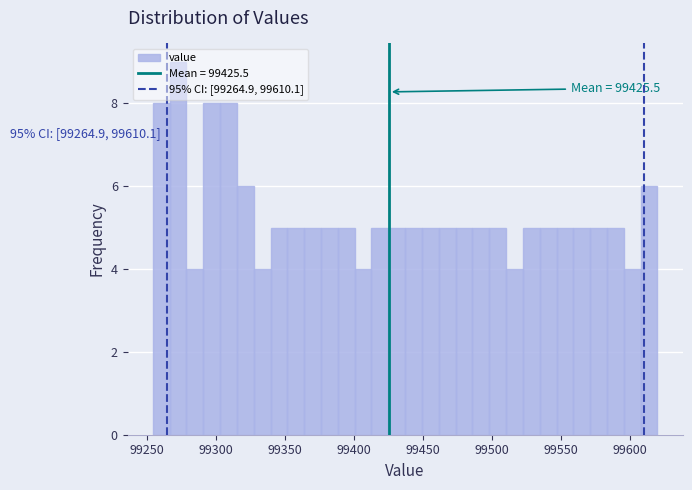

Around what value on the x-axis is the tallest bar? Give the approximate position of its centre, as read against the axis.

99275